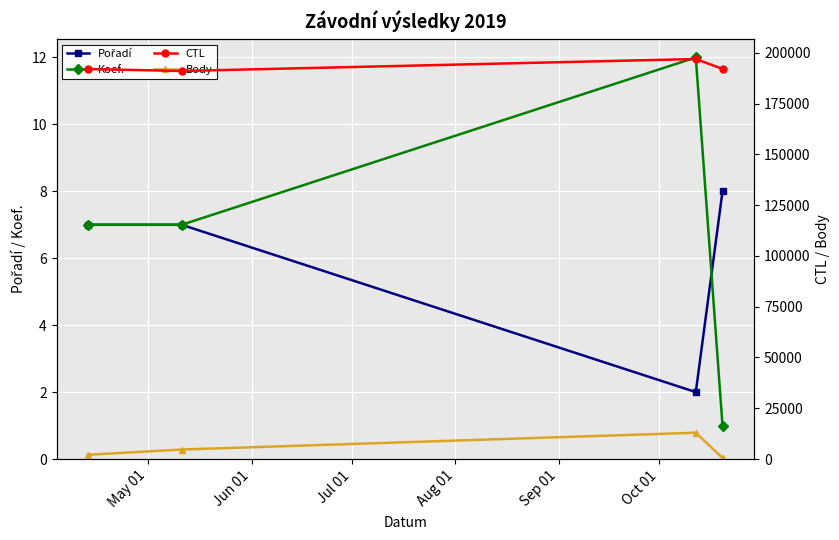

What is the highest value of the Pořadí series?

8